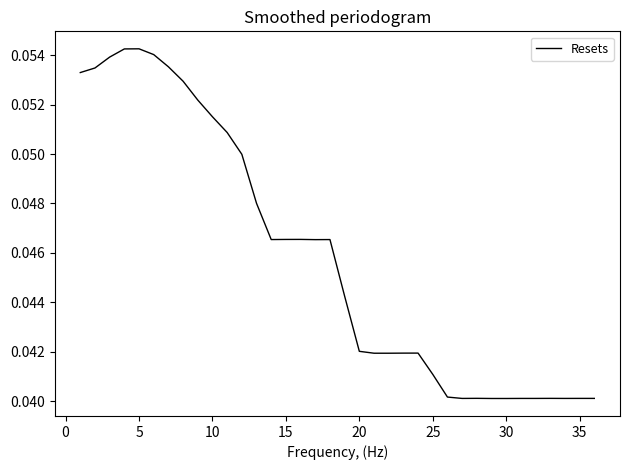

Is this an area chart (filled region under the line)?

No